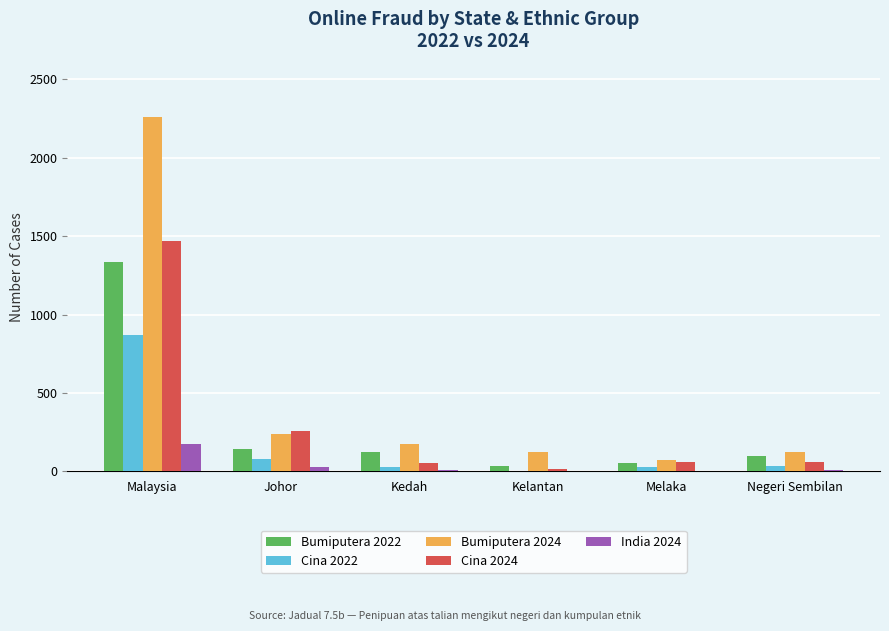

What is the total value across all series at Melaka?

216